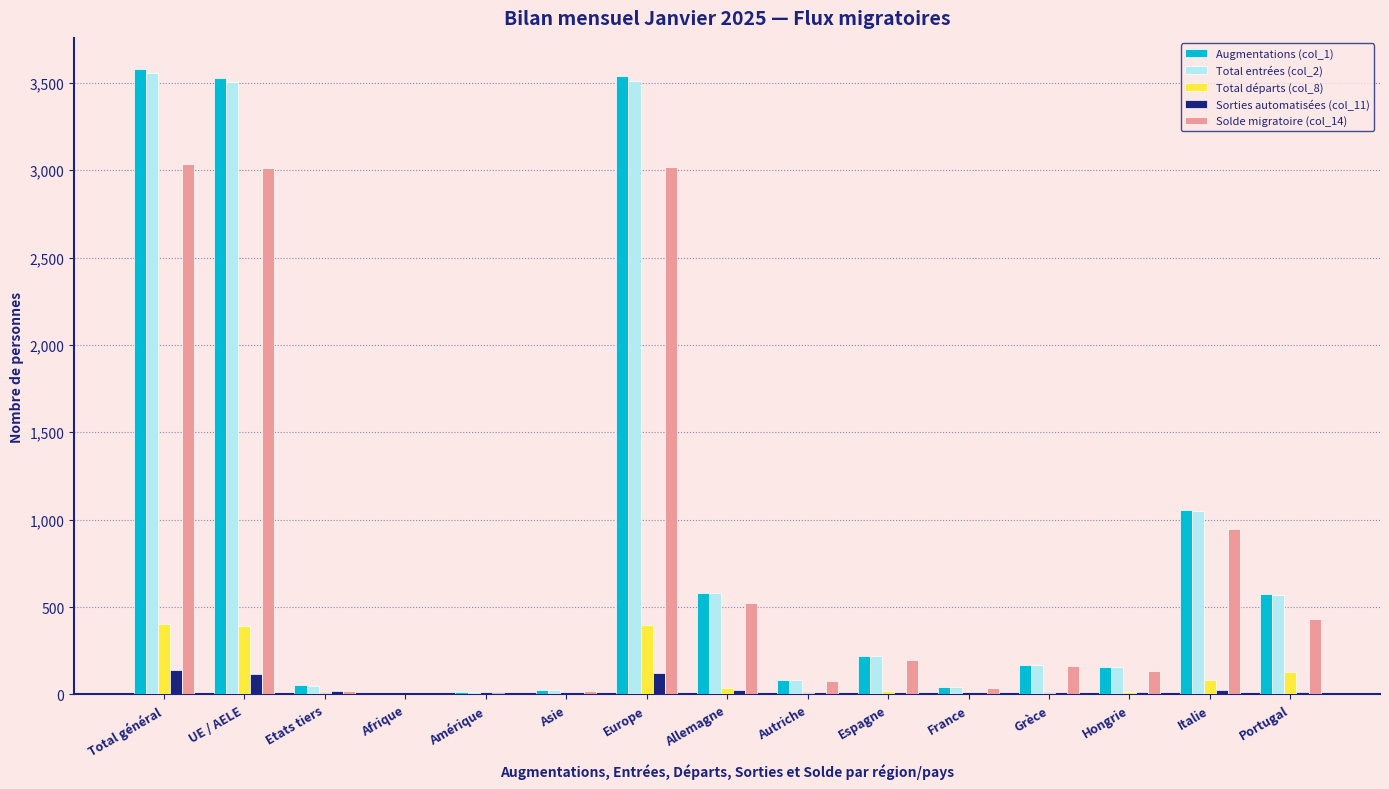

Are the bars horizontal?

No